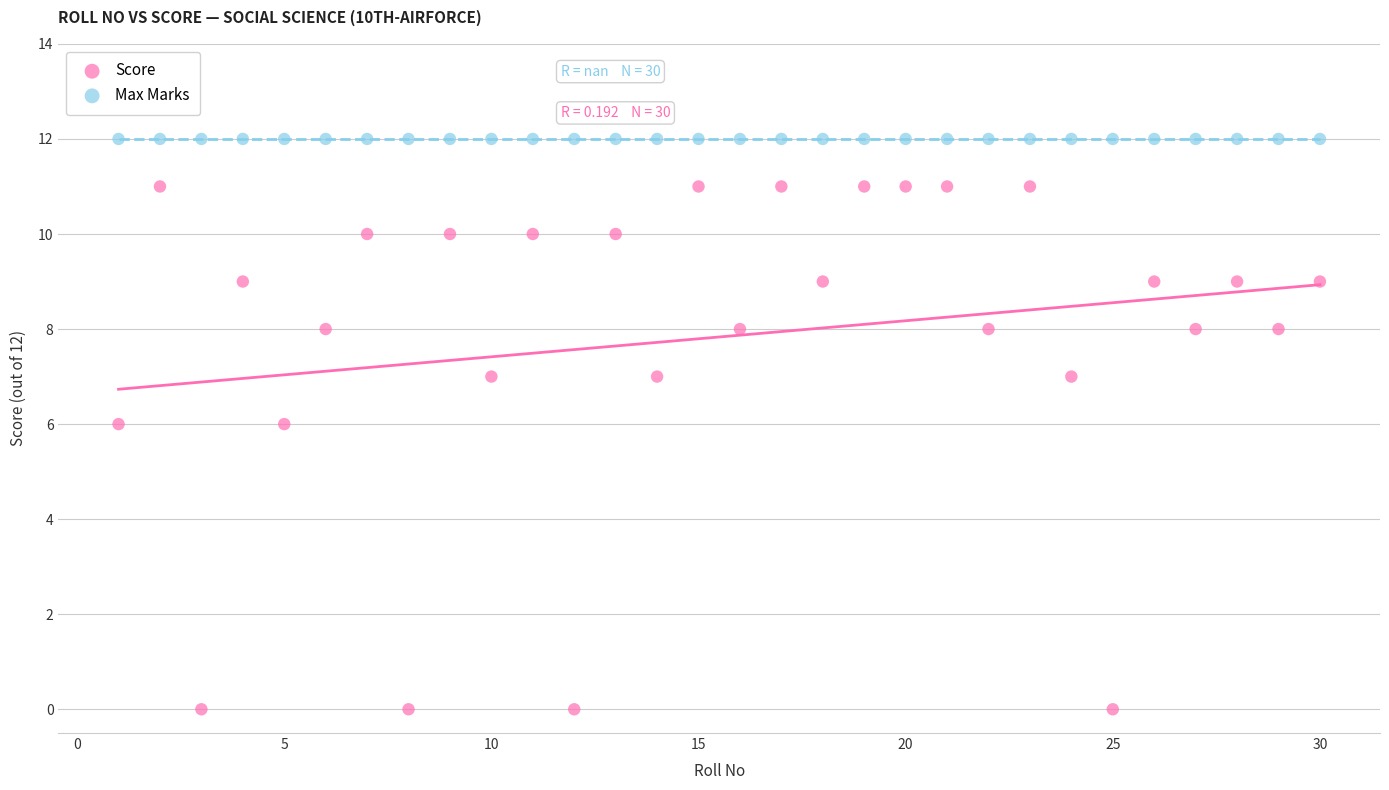

Which series reaches the minimum Y coordinate?

Score